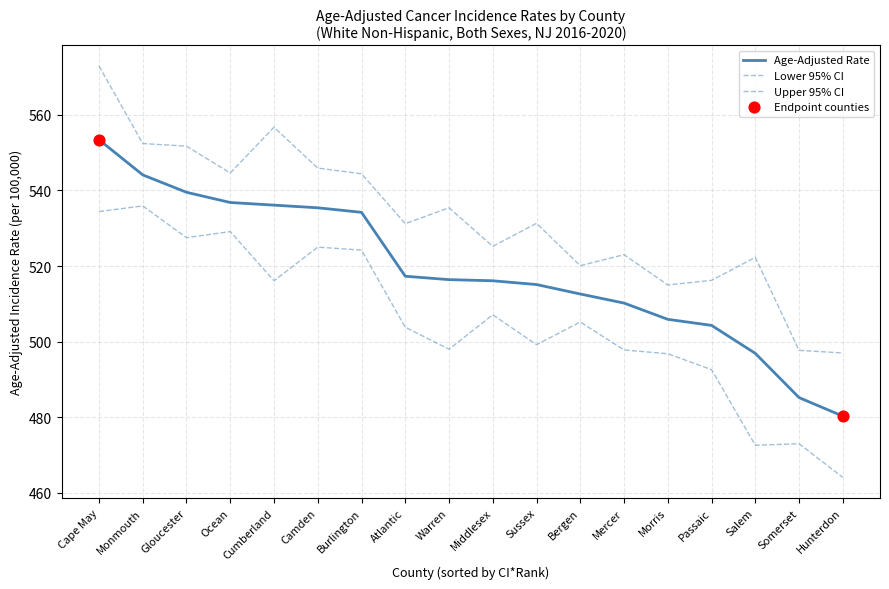

Is the value of Upper 95% CI at Ocean greater than the value of Age-Adjusted Rate at Morris?

Yes